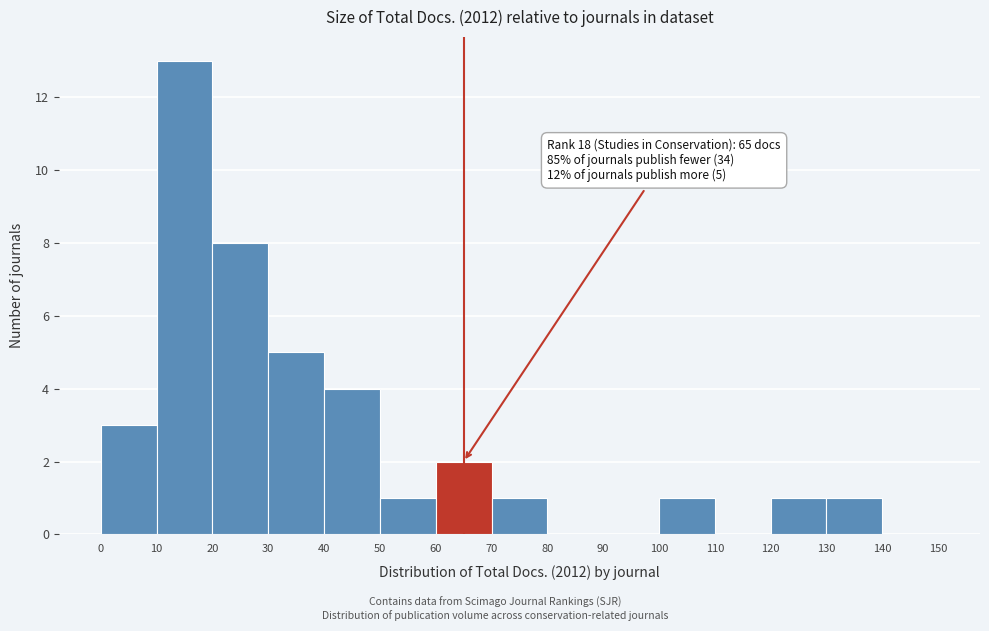

Over which range of the x-axis is the bar tallest?

10 to 20